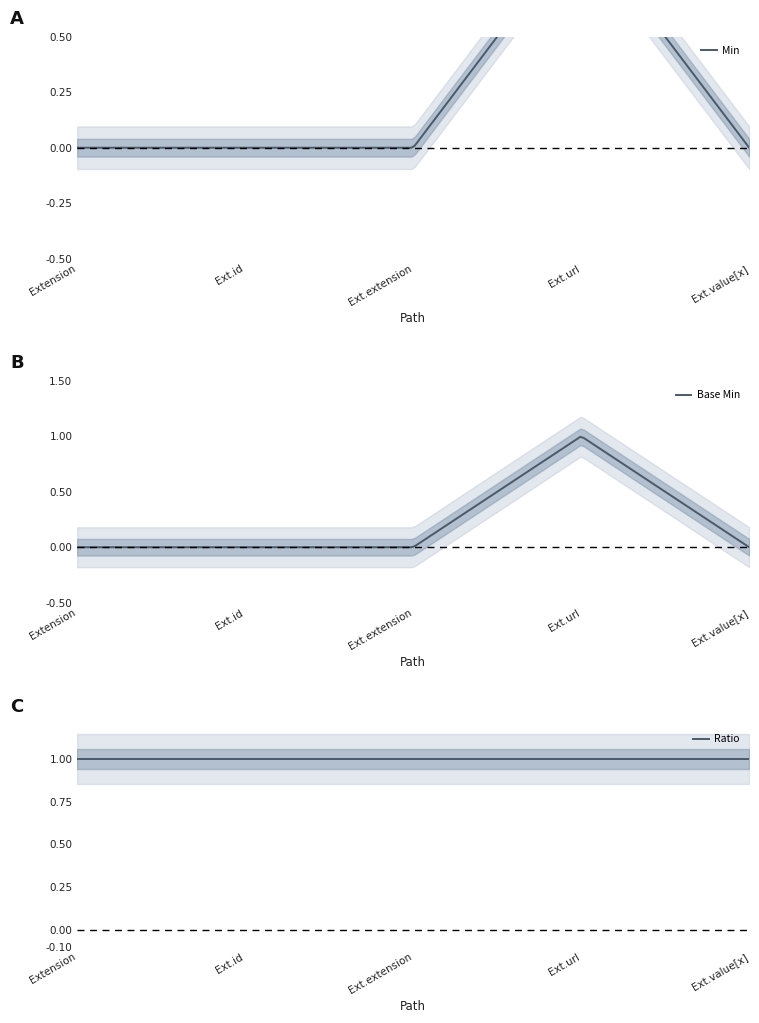

At which label is Base Min closest to 0?

Extension